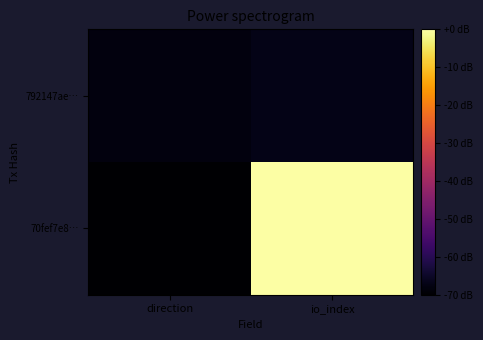

Between direction and io_index, which is larger?

io_index